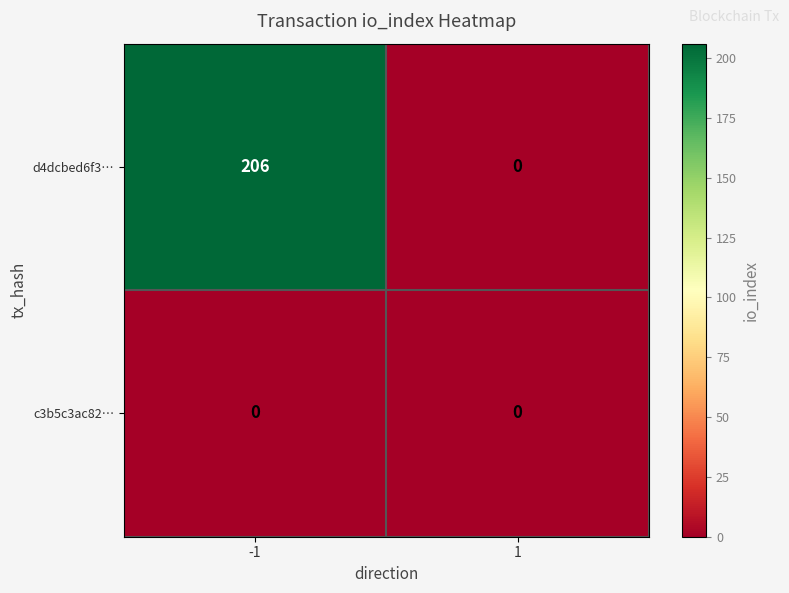

Is it true that c3b5c3ac82… equals 0 at 1?

True